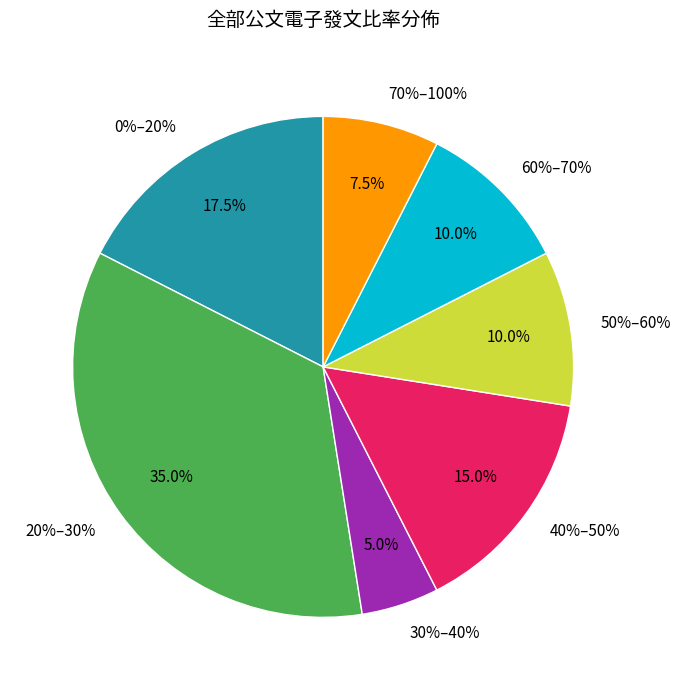

Is it true that 27 is 1% of the pie?

False